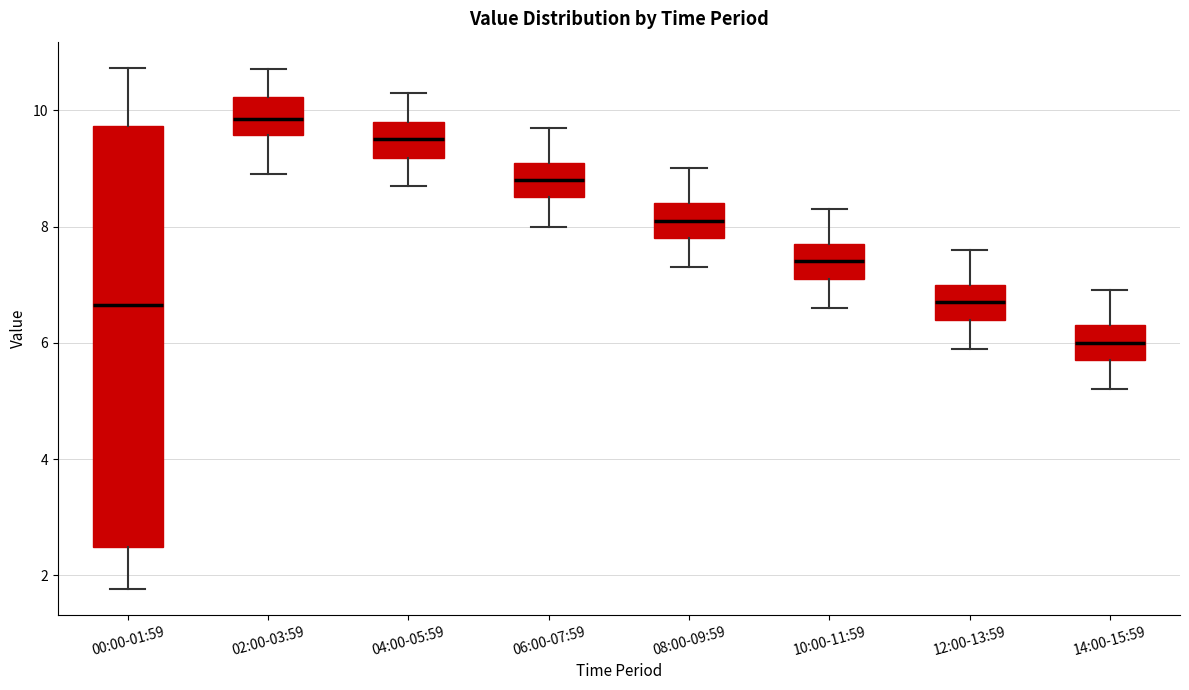

Reading left to right, transcribe this box plot: for each box, give where its median line is, the range the box spans, and where its two whiskers end, as read against the y-axis. The values are not printed on the chart, so give them approximately, as read against the axis.

00:00-01:59: median 6.6, box 2.4 to 9.8, whiskers 1.8 to 10.8
02:00-03:59: median 9.8, box 9.6 to 10.2, whiskers 9.0 to 10.8
04:00-05:59: median 9.6, box 9.2 to 9.8, whiskers 8.8 to 10.4
06:00-07:59: median 8.8, box 8.6 to 9.2, whiskers 8.0 to 9.8
08:00-09:59: median 8.2, box 7.8 to 8.4, whiskers 7.4 to 9.0
10:00-11:59: median 7.4, box 7.2 to 7.8, whiskers 6.6 to 8.4
12:00-13:59: median 6.8, box 6.4 to 7.0, whiskers 6.0 to 7.6
14:00-15:59: median 6.0, box 5.8 to 6.4, whiskers 5.2 to 7.0